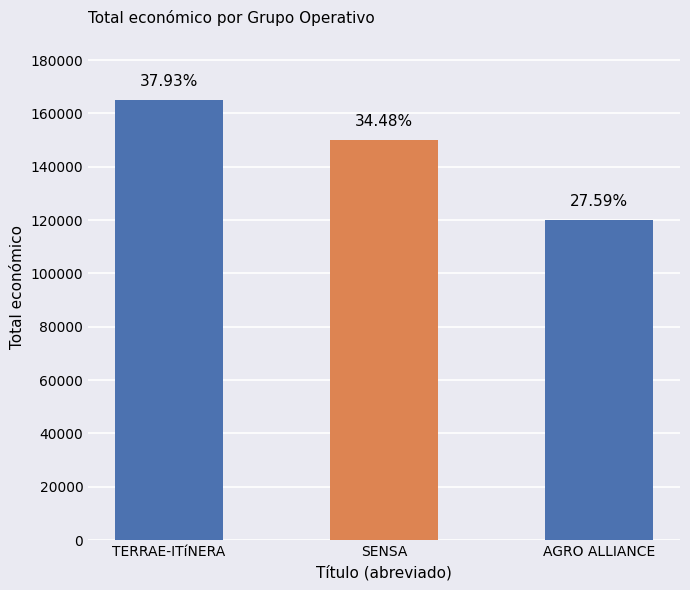

Reading left to right, list all the values displayed in this chart.

165000	150000	120000